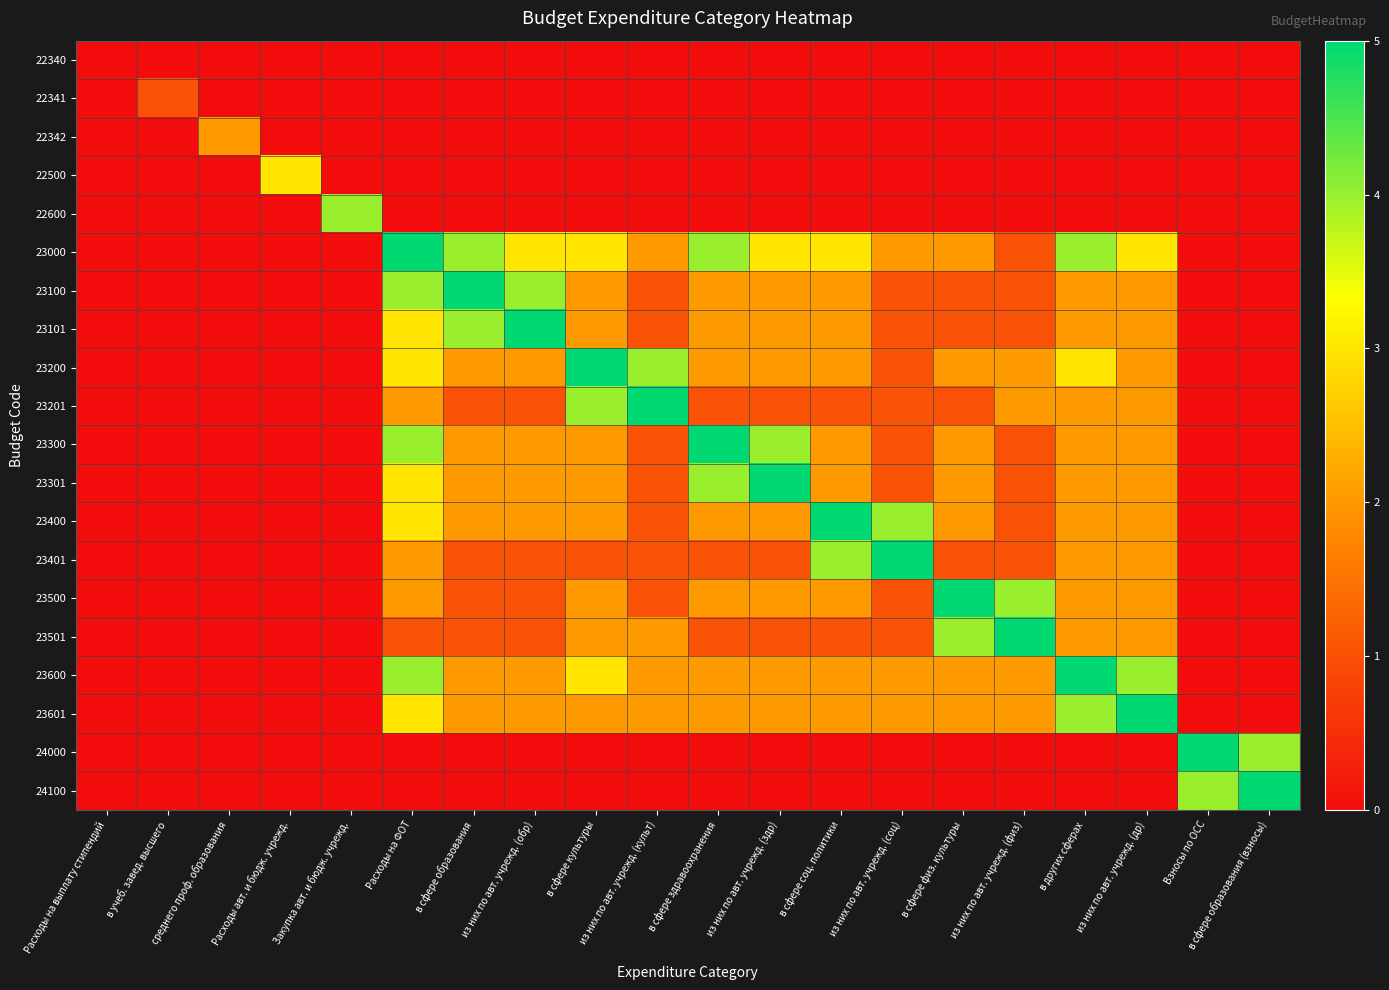

At how many categories does at least one series exceed 2?

17